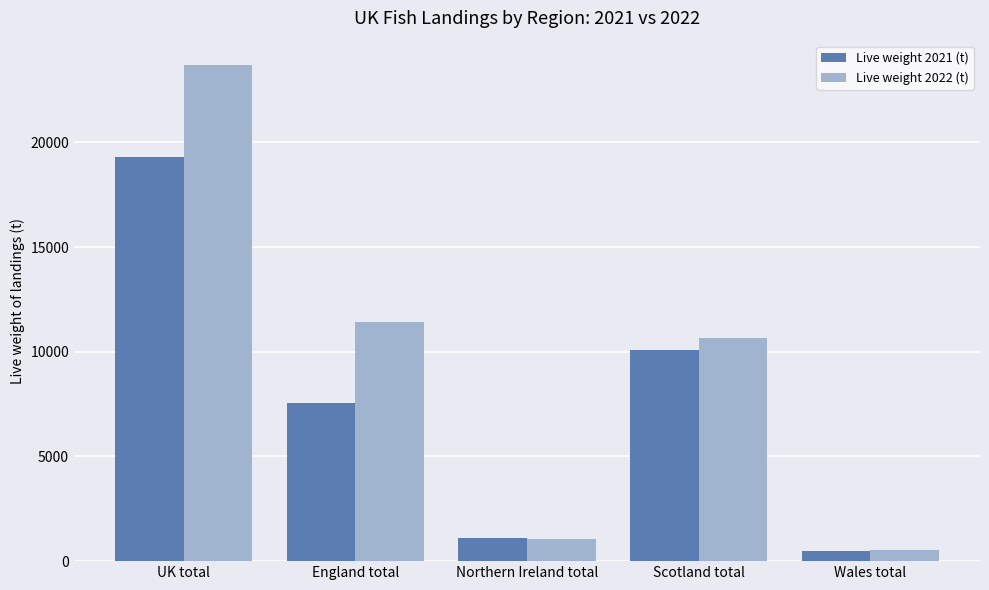

What is the spread (max minus min) of values at Northern Ireland total?

71.1